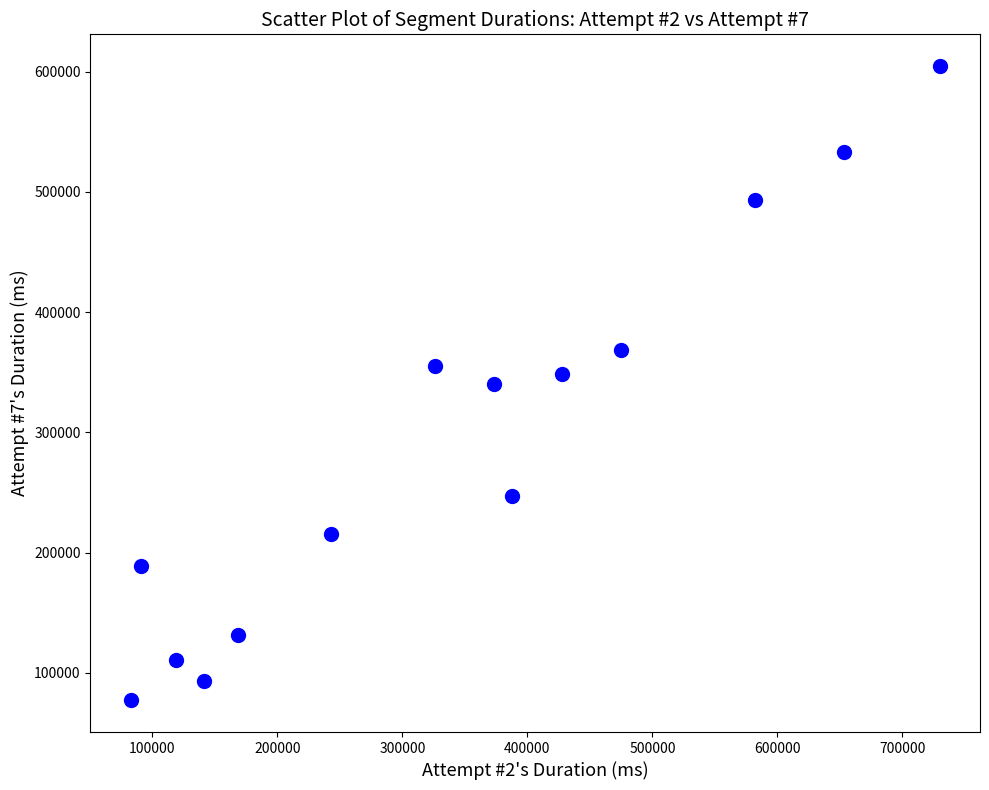

What is the range of Y values (max minus min)?

527566